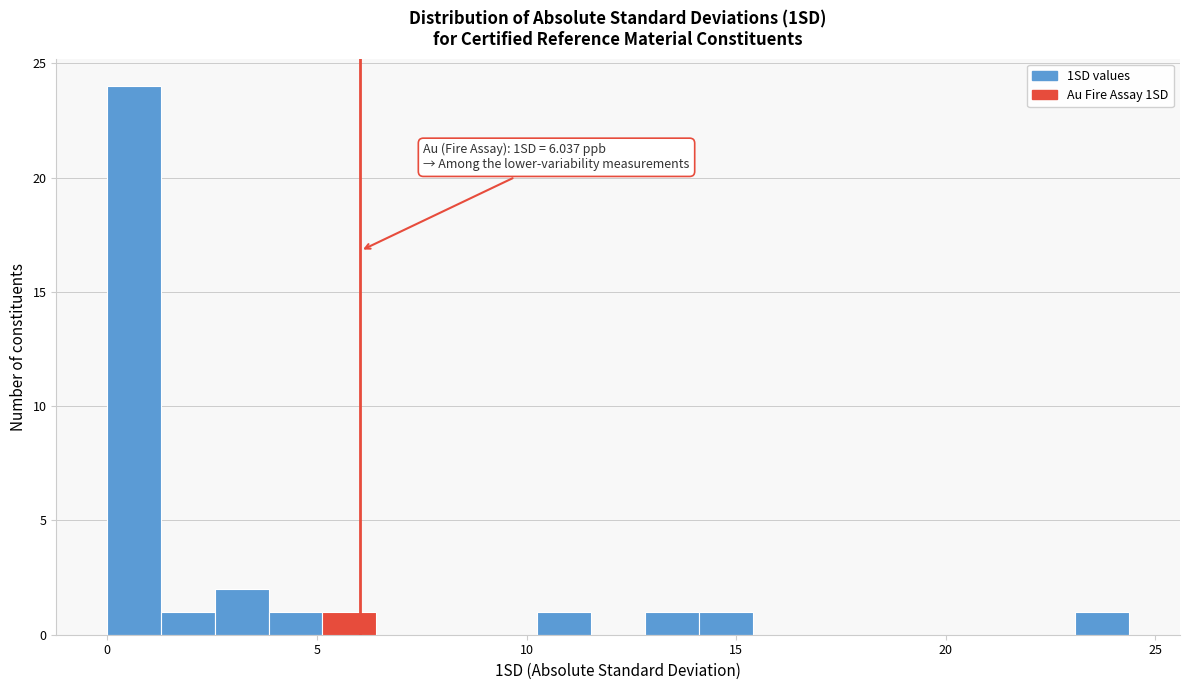

Read against the x-axis, roughly where is the centre of the tallest bar?

0.5